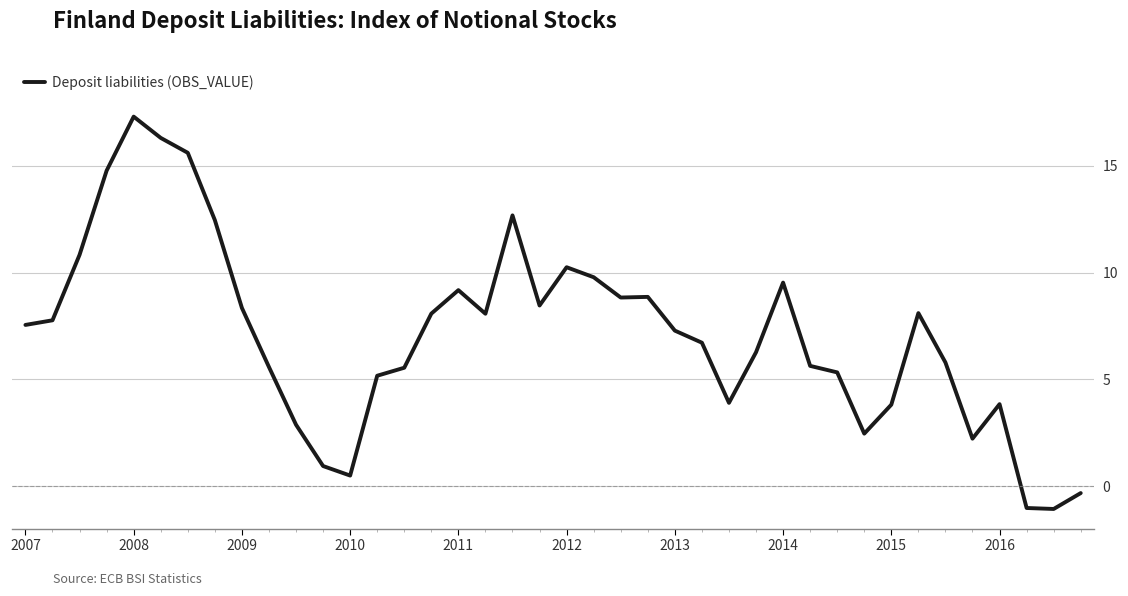

What is the difference between the maximum and minimum values?

18.4